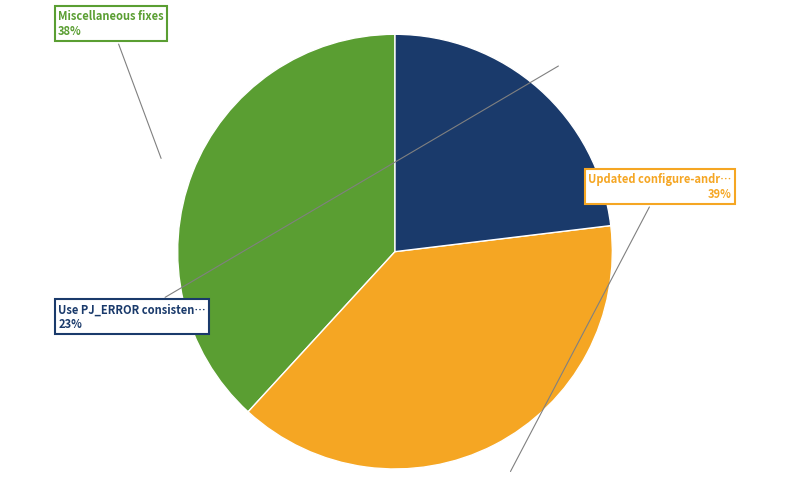

To the nearest percent, what is the difference between the largest and smallest slice percentages?

16%